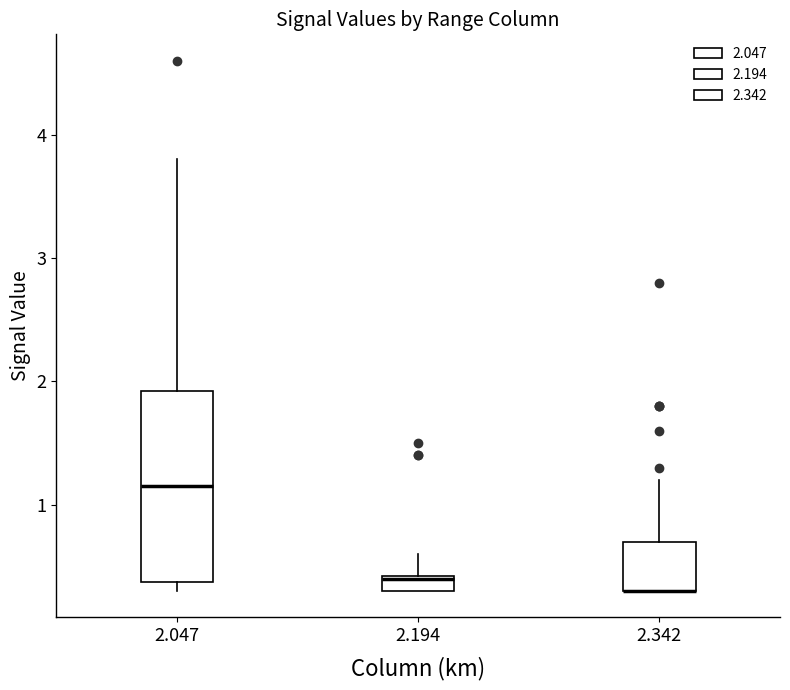

Which box is the tallest, from its lower edge to its upper edge?

2.047